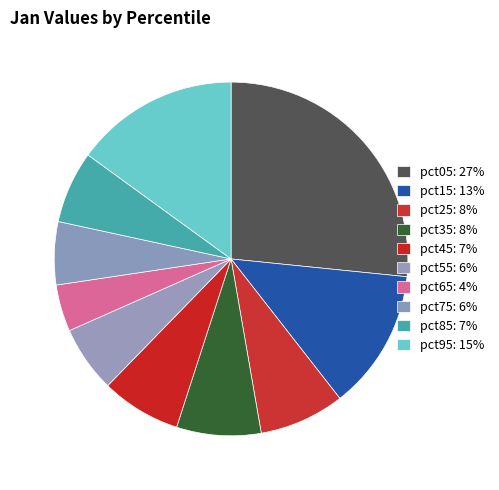

Which category has the biggest portion of the pie?

pct05